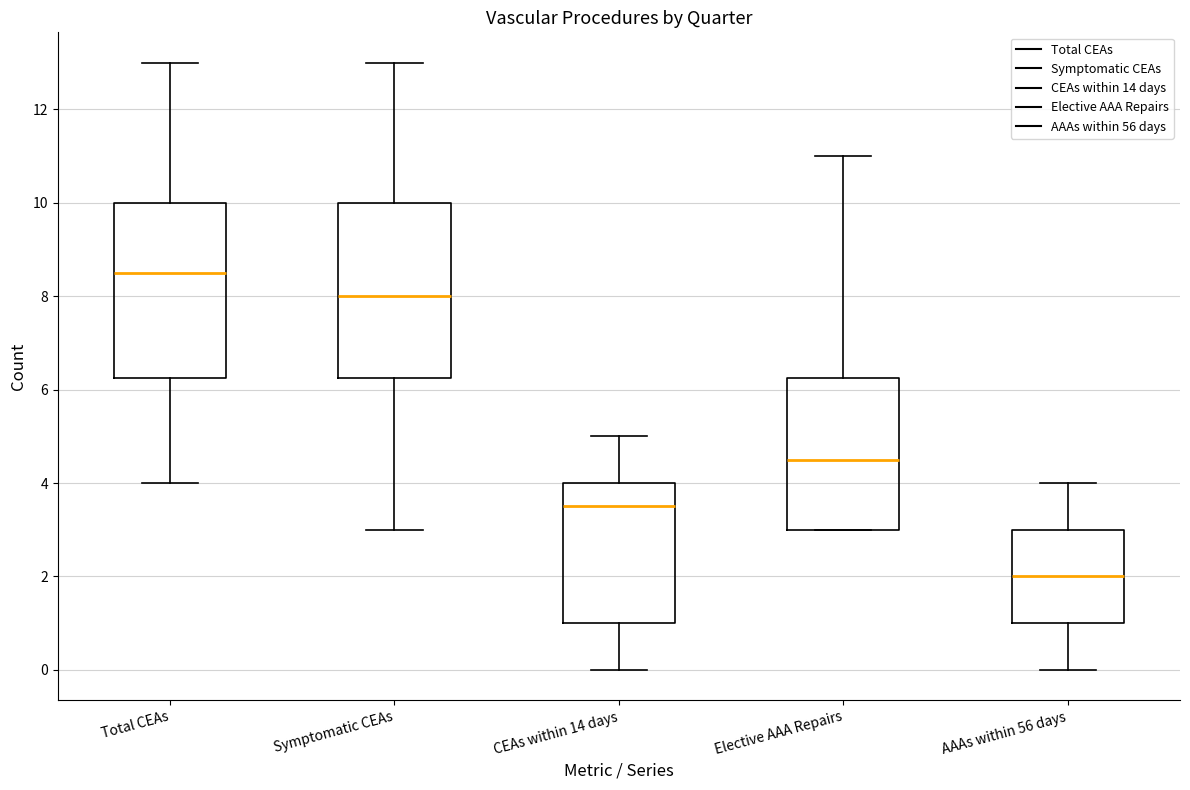

Reading left to right, transcribe this box plot: for each box, give where its median line is, the range the box spans, and where its two whiskers end, as read against the y-axis. The values are not printed on the chart, so give them approximately, as read against the axis.

Total CEAs: median 8.6, box 6.2 to 10.0, whiskers 4.0 to 13.0
Symptomatic CEAs: median 8.0, box 6.2 to 10.0, whiskers 3.0 to 13.0
CEAs within 14 days: median 3.6, box 1.0 to 4.0, whiskers 0.0 to 5.0
Elective AAA Repairs: median 4.6, box 3.0 to 6.2, whiskers 3.0 to 11.0
AAAs within 56 days: median 2.0, box 1.0 to 3.0, whiskers 0.0 to 4.0